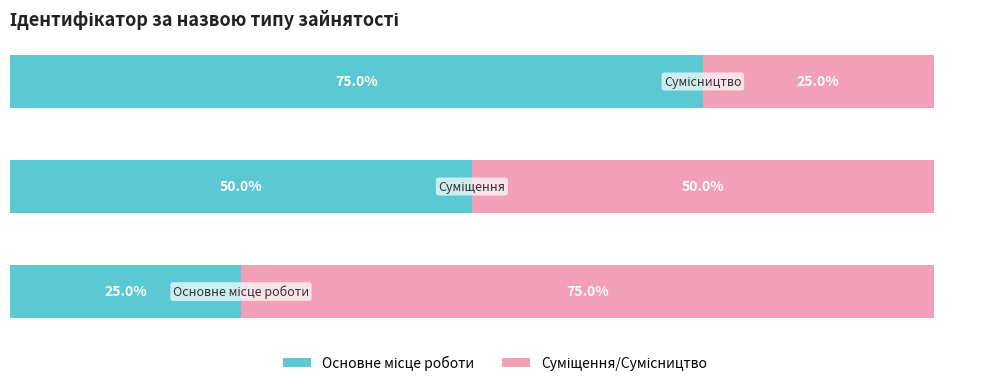

How many bars are there in each group?

2